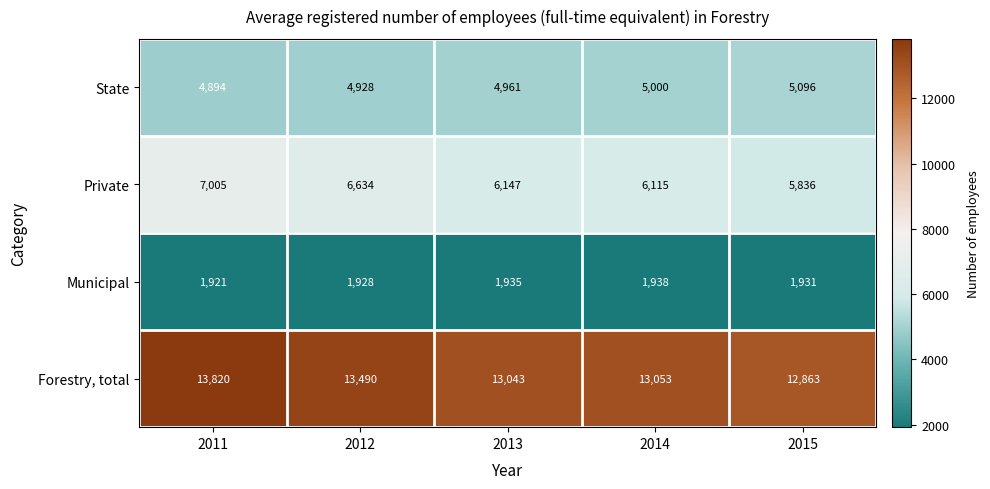

The value of State at 2015 is 1378. True or false?

False